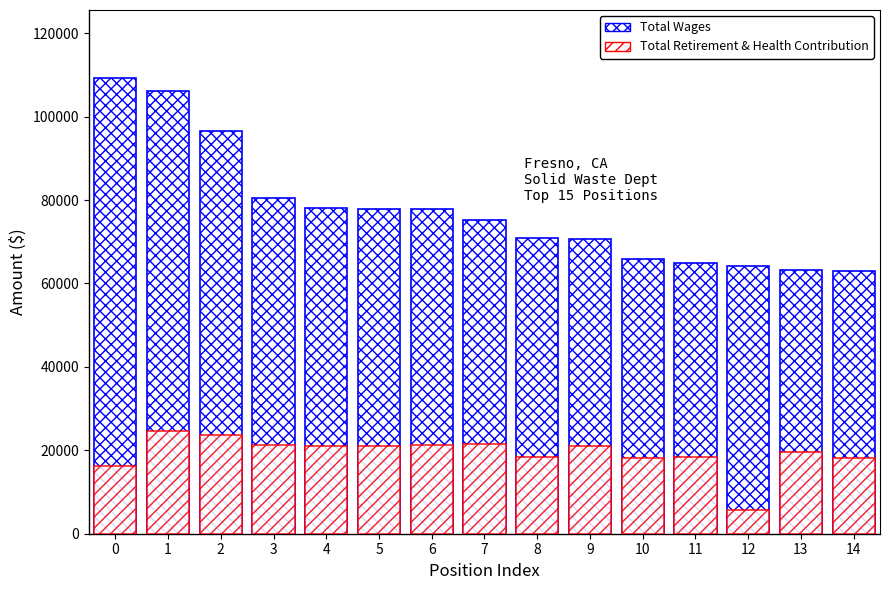

What are all the series names shown in the legend?

Total Wages, Total Retirement & Health Contribution